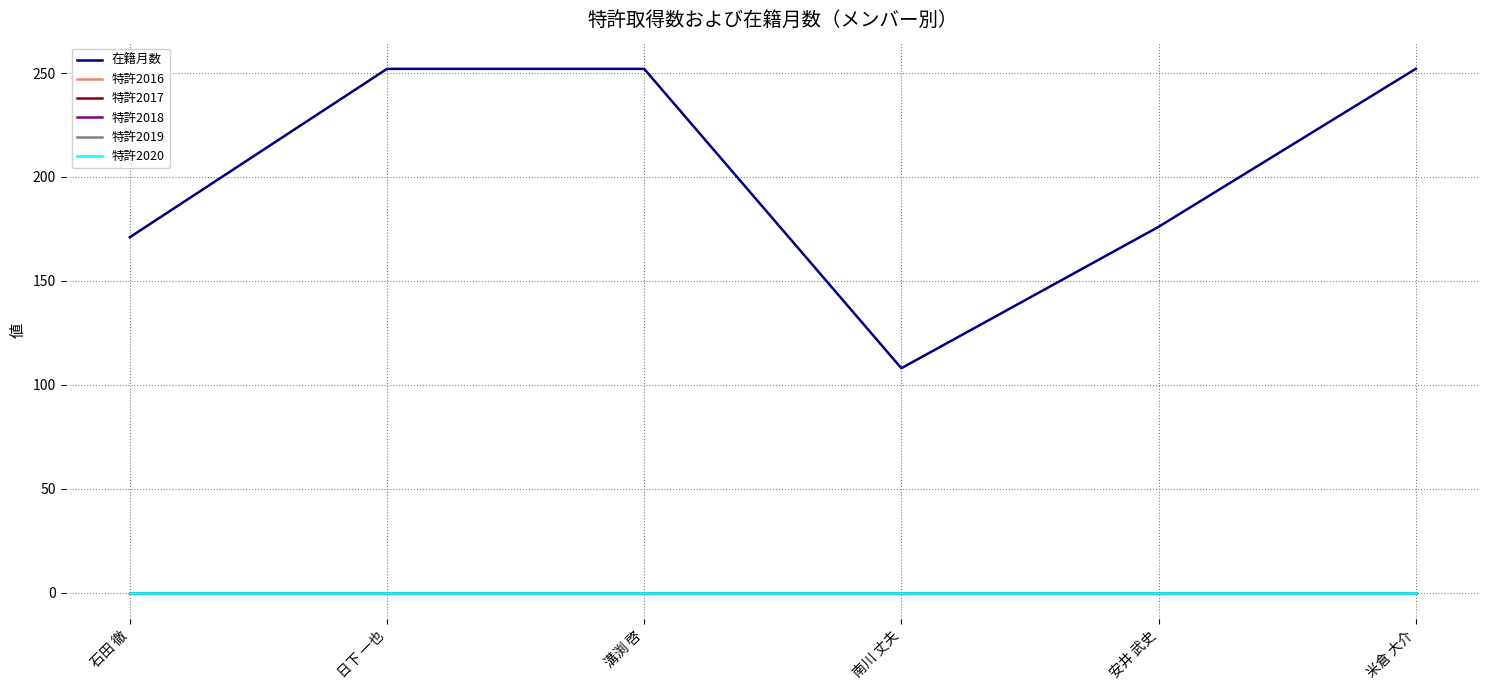

Reading left to right, what are all the values shown in this chart?

在籍月数: 171	252	252	108	176	252
特許2016: 0	0	0	0	0	0
特許2017: 0	0	0	0	0	0
特許2018: 0	0	0	0	0	0
特許2019: 0	0	0	0	0	0
特許2020: 0	0	0	0	0	0